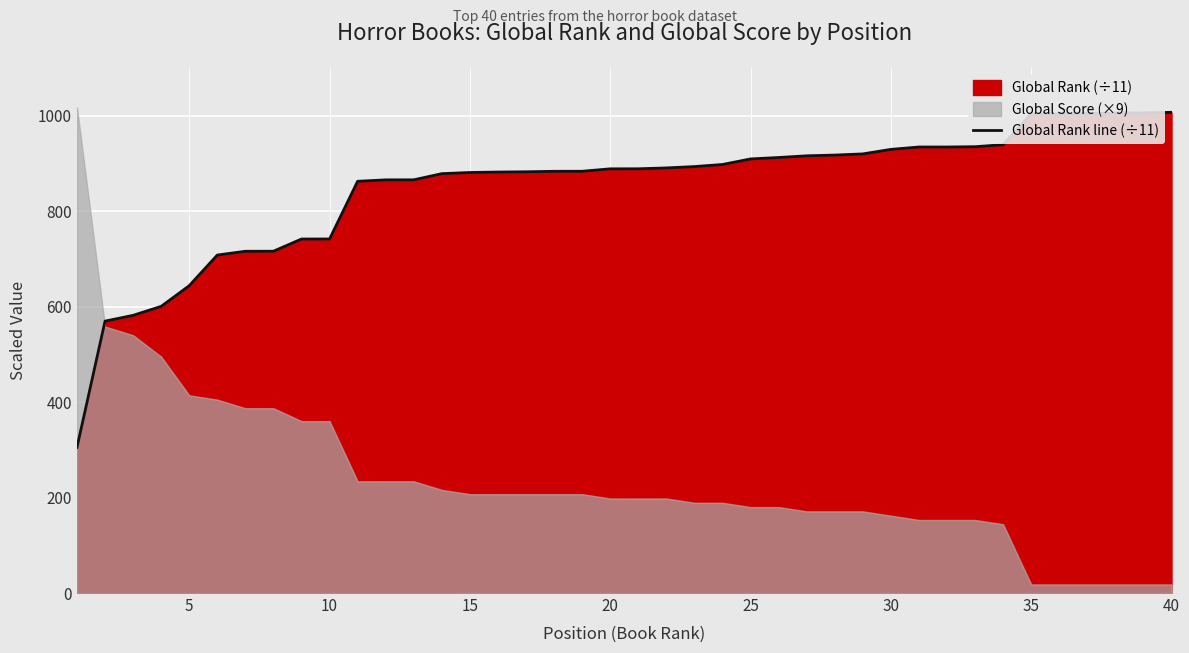

What is the maximum value for Global Rank line (÷11)?

1006.7